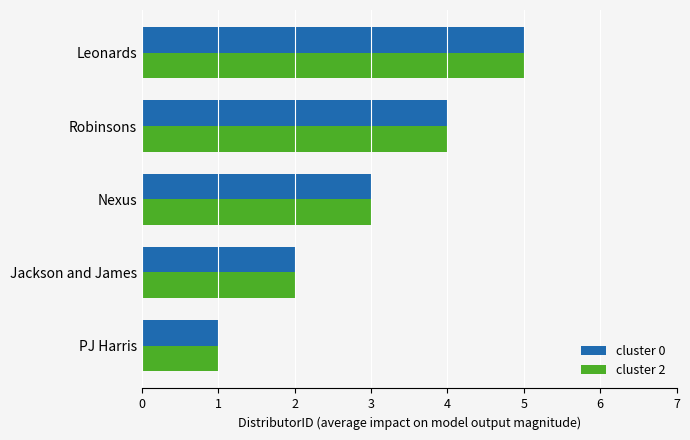

What is the lowest value of the cluster 0 series?

1